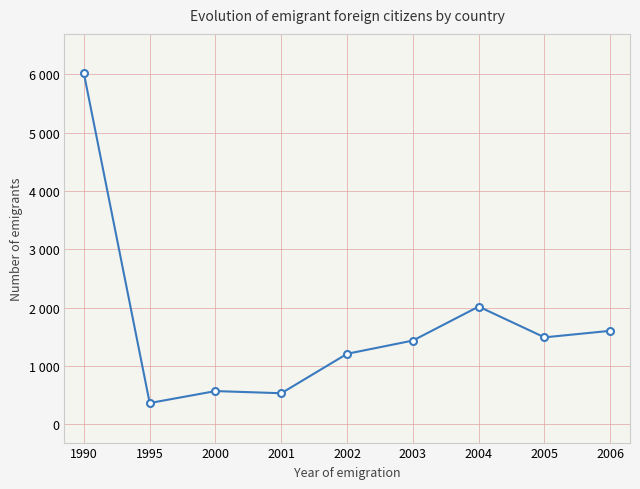

What is the value of the 4th point from the left?

533